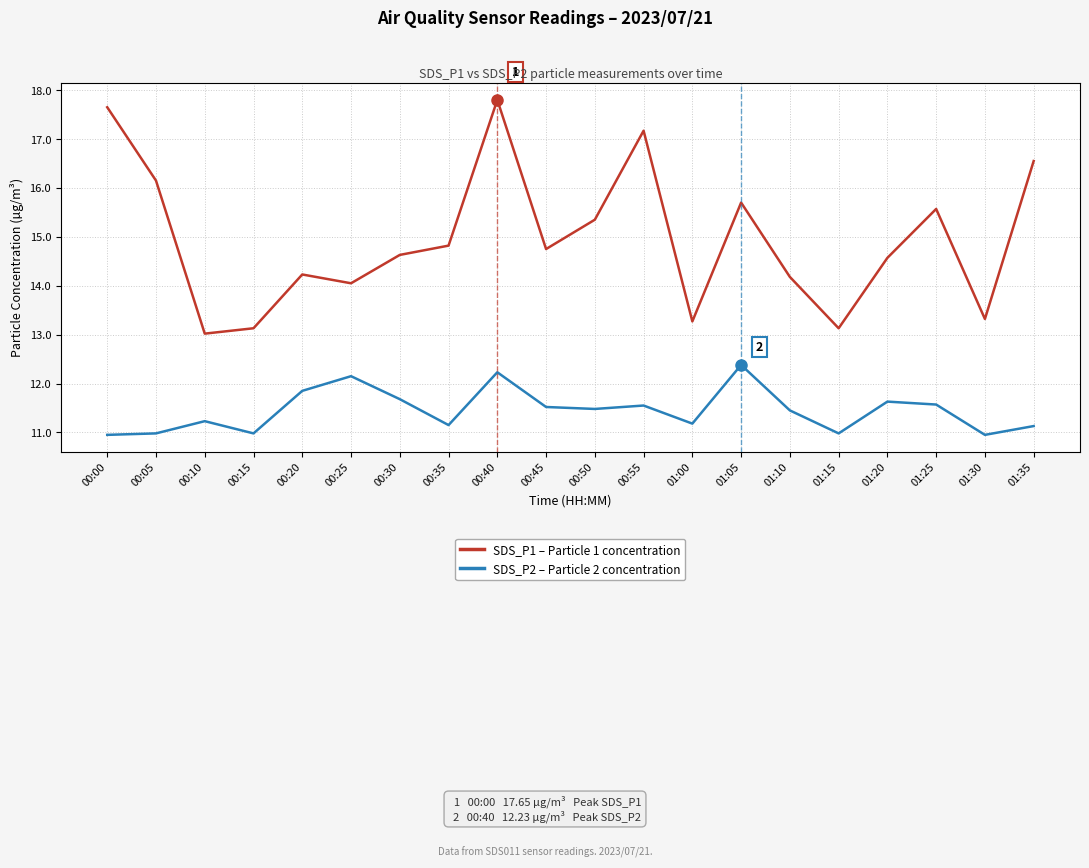

What are all the series names shown in the legend?

SDS_P1 – Particle 1 concentration, SDS_P2 – Particle 2 concentration